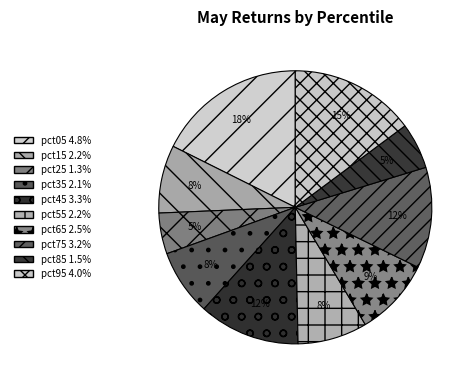

How many segments does this pie chart have?

10